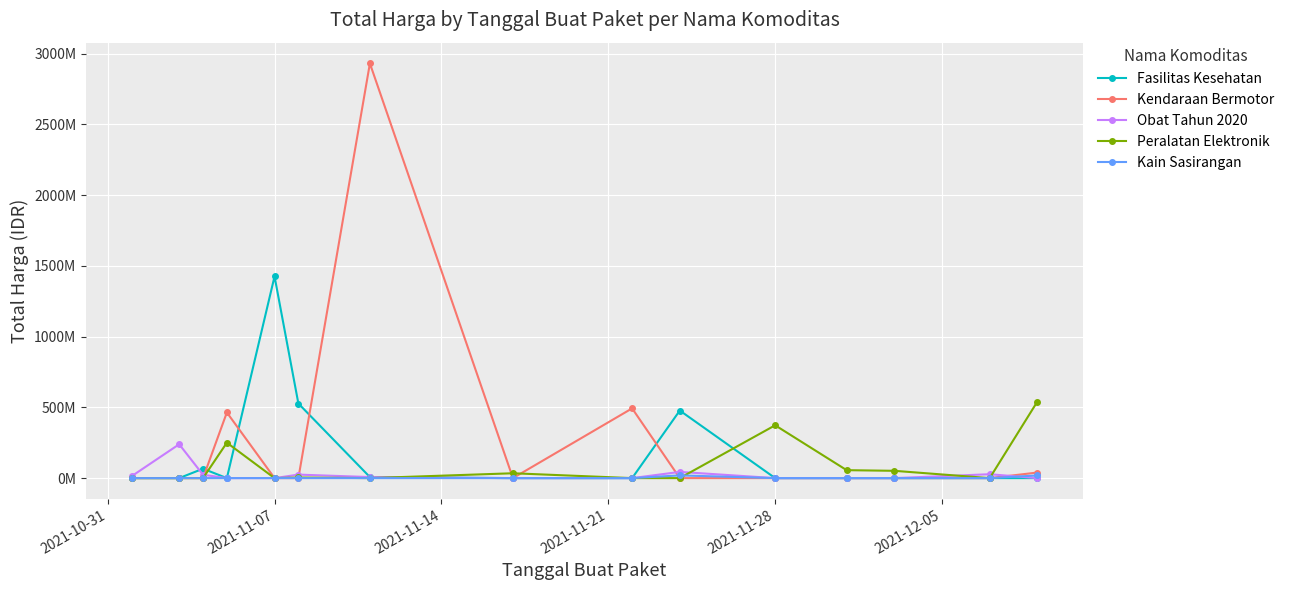

What are all the series names shown in the legend?

Fasilitas Kesehatan, Kendaraan Bermotor, Obat Tahun 2020, Peralatan Elektronik, Kain Sasirangan